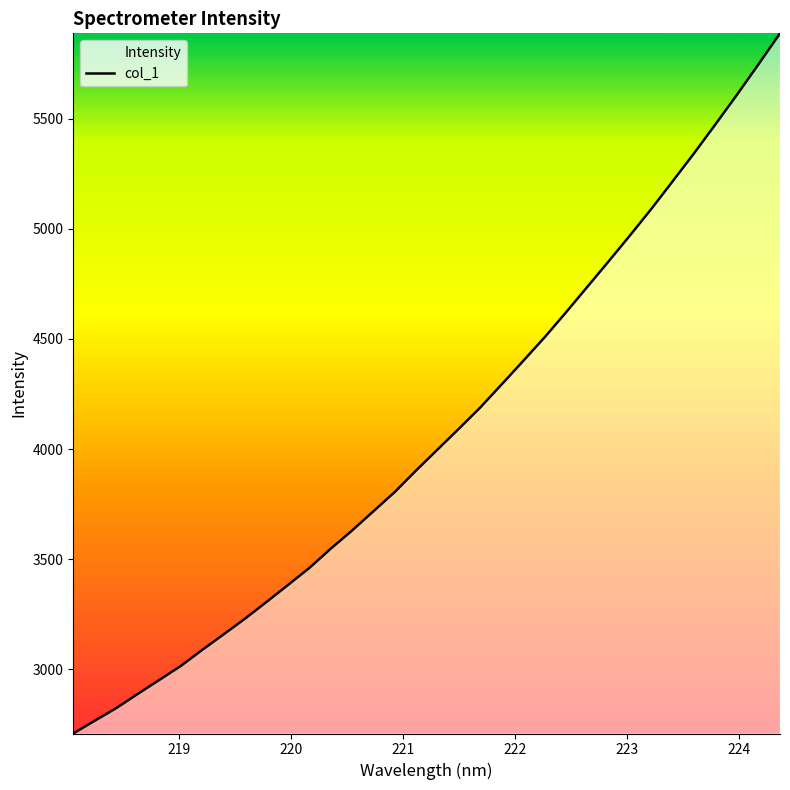

What is the greatest value displayed?

5888.6